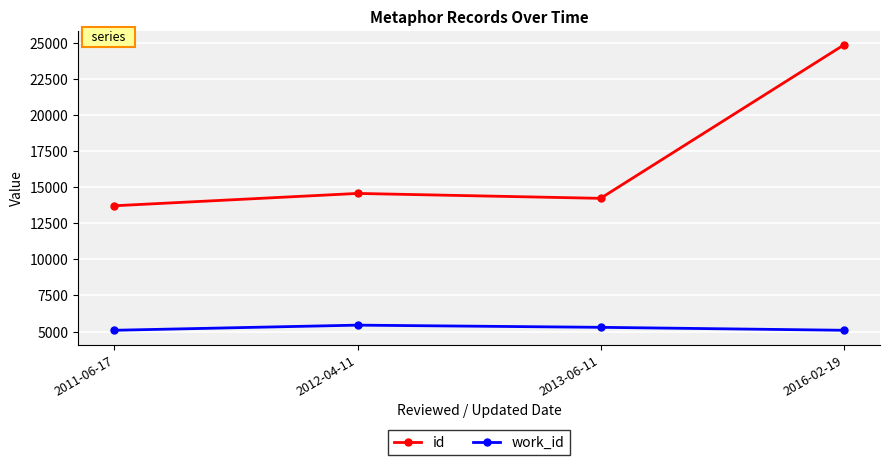

Which category has the lowest value in the id series?

2011-06-17